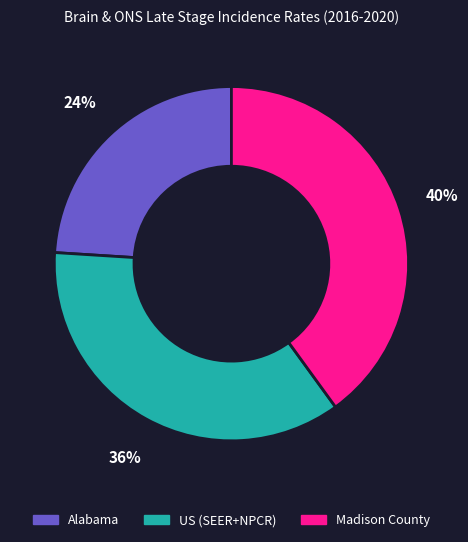

How many segments does this pie chart have?

3